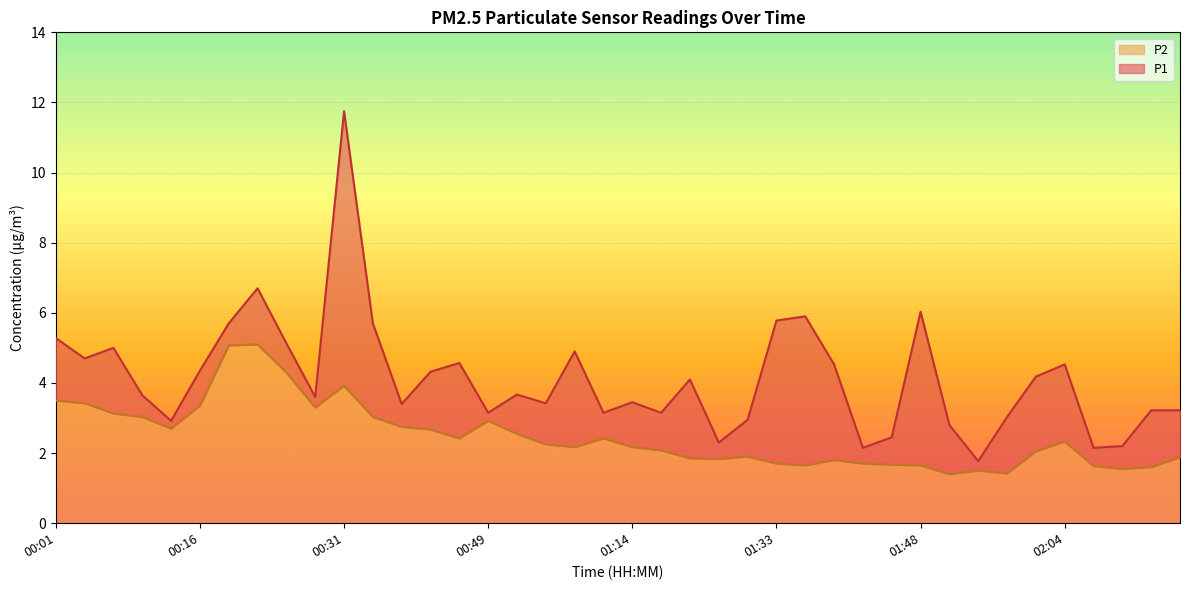

What position from the left is 00:43?

15